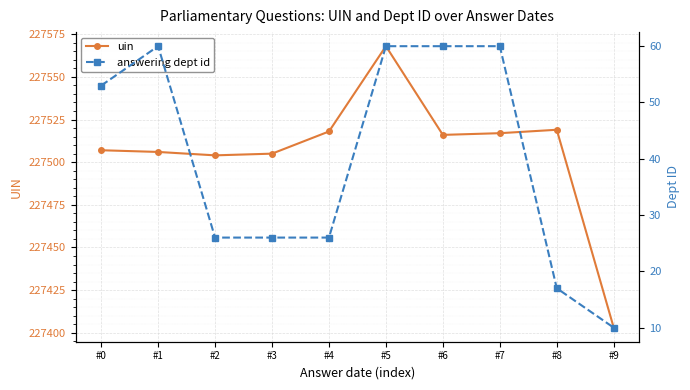

True or false: answering dept id has more than 2 points higher than both neighbors.

False